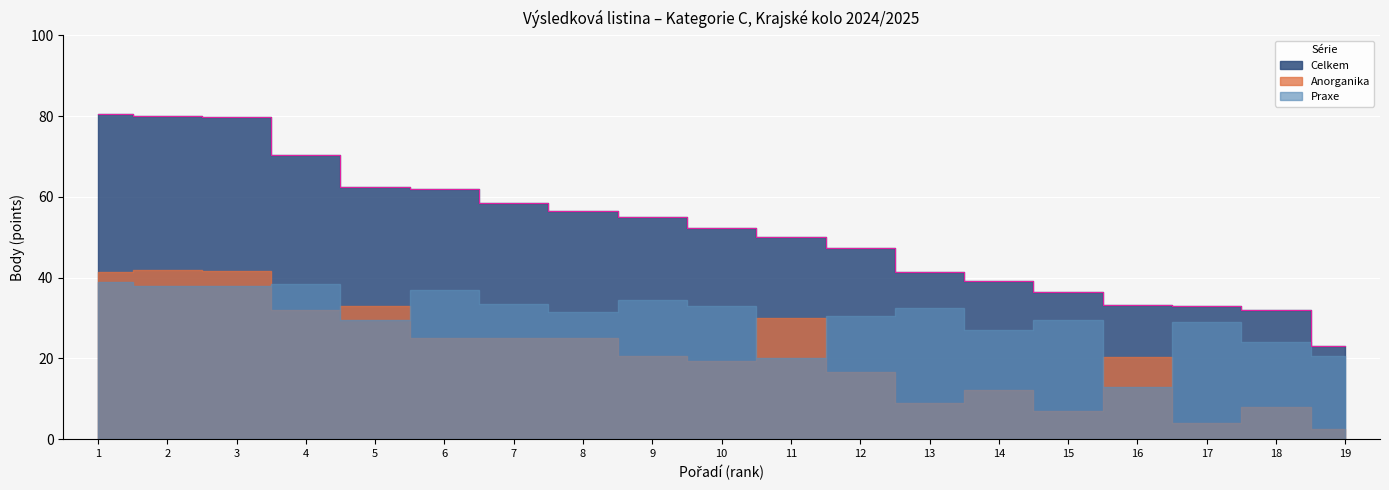

True or false: Anorganika and Celkem cross at least once.

False